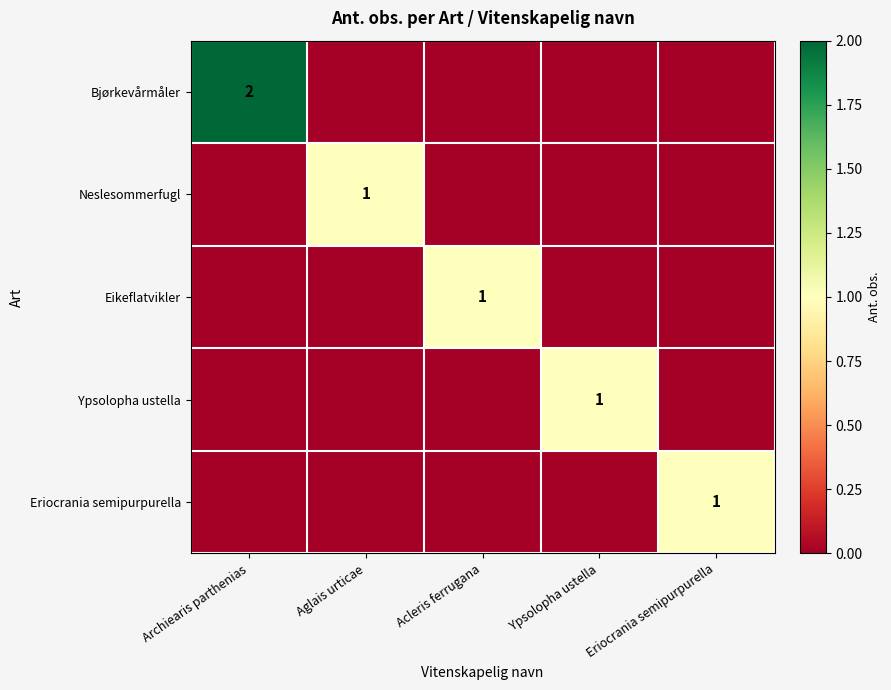

Is it true that Bjørkevårmåler equals 3 at Archiearis parthenias?

False